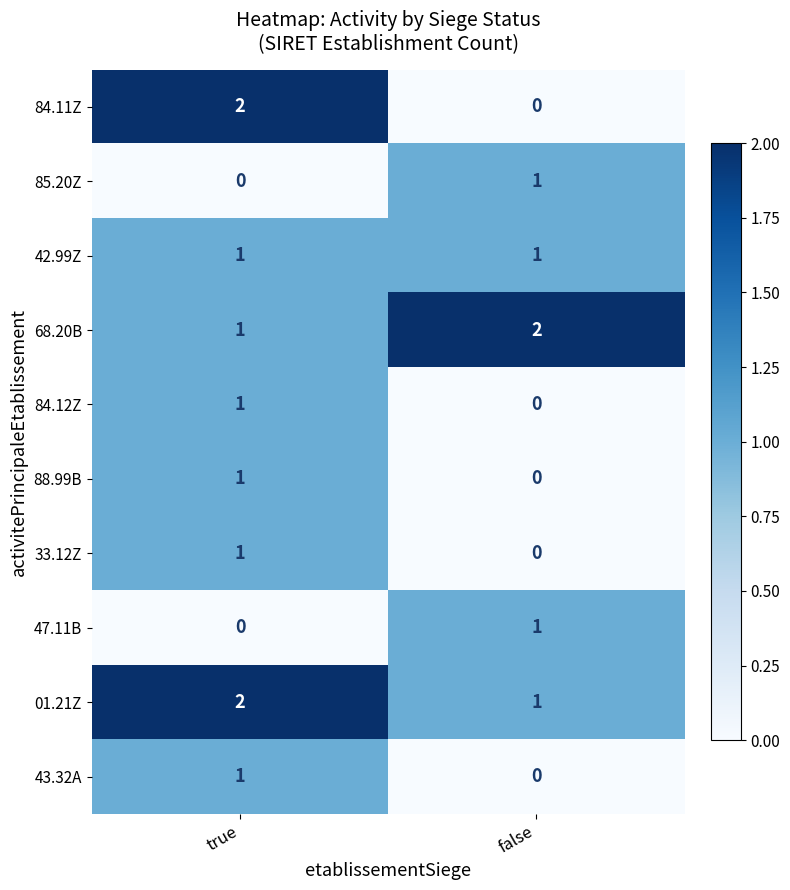

Reading left to right, what are all the values shown in this chart?

84.11Z: 2	0
85.20Z: 0	1
42.99Z: 1	1
68.20B: 1	2
84.12Z: 1	0
88.99B: 1	0
33.12Z: 1	0
47.11B: 0	1
01.21Z: 2	1
43.32A: 1	0